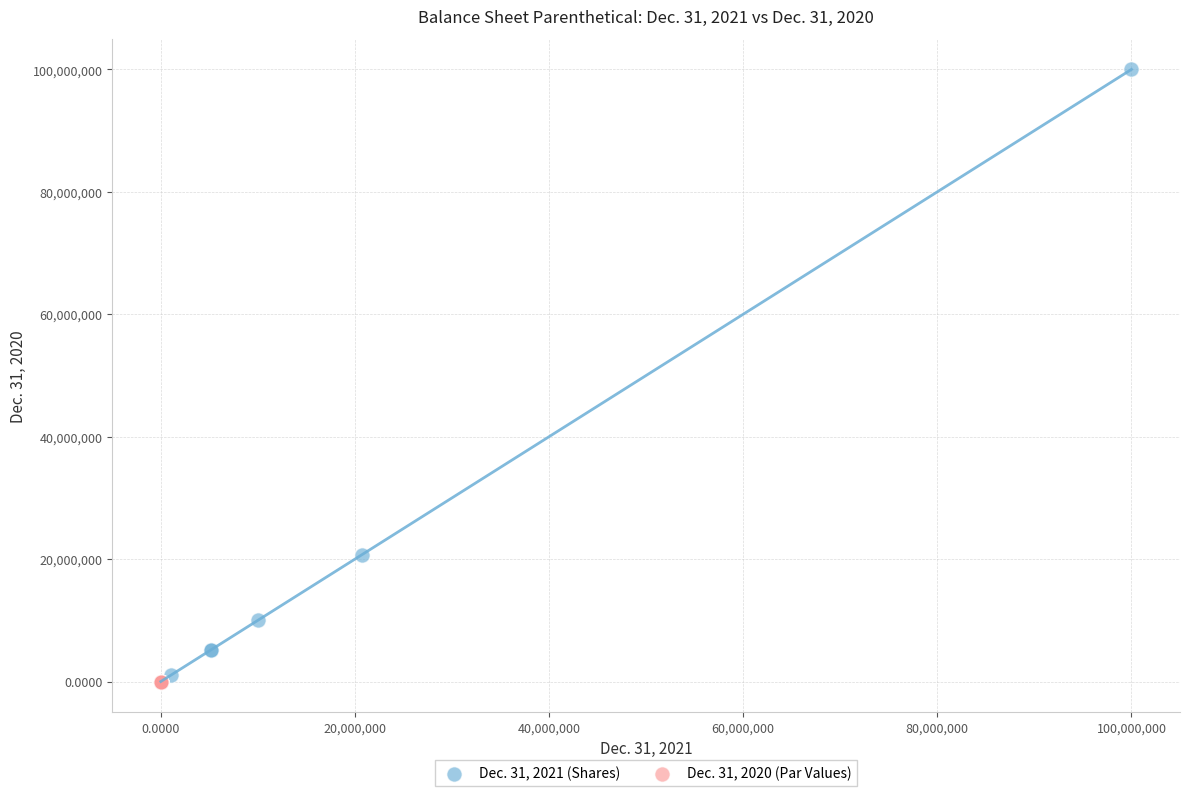

What are all the series names shown in the legend?

Dec. 31, 2021 (Shares), Dec. 31, 2020 (Par Values)